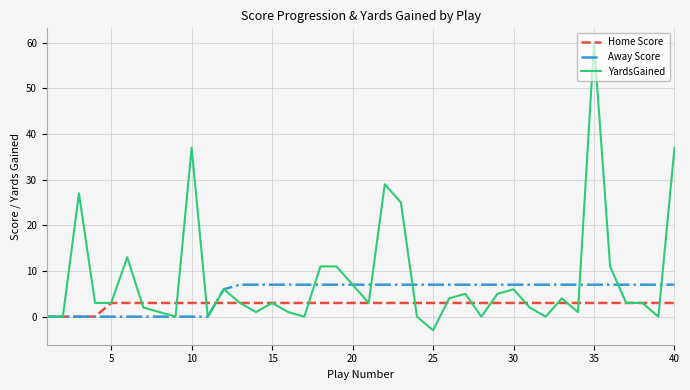

Reading left to right, transcribe all the data shown in this chart.

Home Score: 0	0	0	0	3	3	3	3	3	3	3	3	3	3	3	3	3	3	3	3	3	3	3	3	3	3	3	3	3	3	3	3	3	3	3	3	3	3	3	3
Away Score: 0	0	0	0	0	0	0	0	0	0	0	6	7	7	7	7	7	7	7	7	7	7	7	7	7	7	7	7	7	7	7	7	7	7	7	7	7	7	7	7
YardsGained: 0	0	27	3	3	13	2	1	0	37	0	6	3	1	3	1	0	11	11	7	3	29	25	0	-3	4	5	0	5	6	2	0	4	1	60	11	3	3	0	37